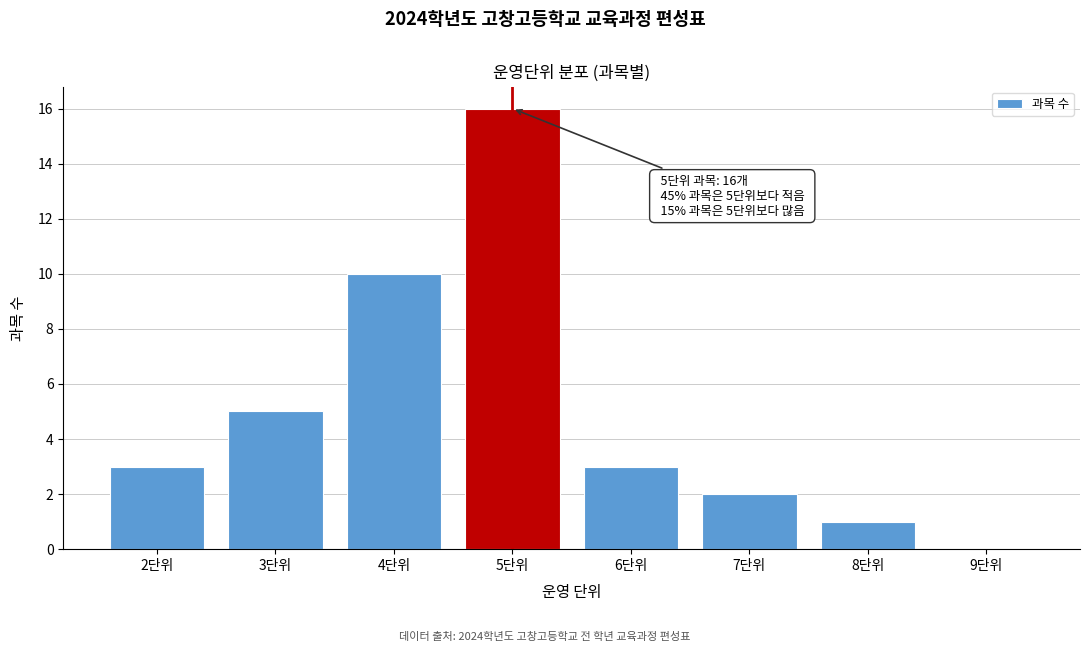

Reading left to right, list all the values displayed in this chart.

2단위=3	3단위=5	4단위=10	5단위=16	6단위=3	7단위=2	8단위=1	9단위=0